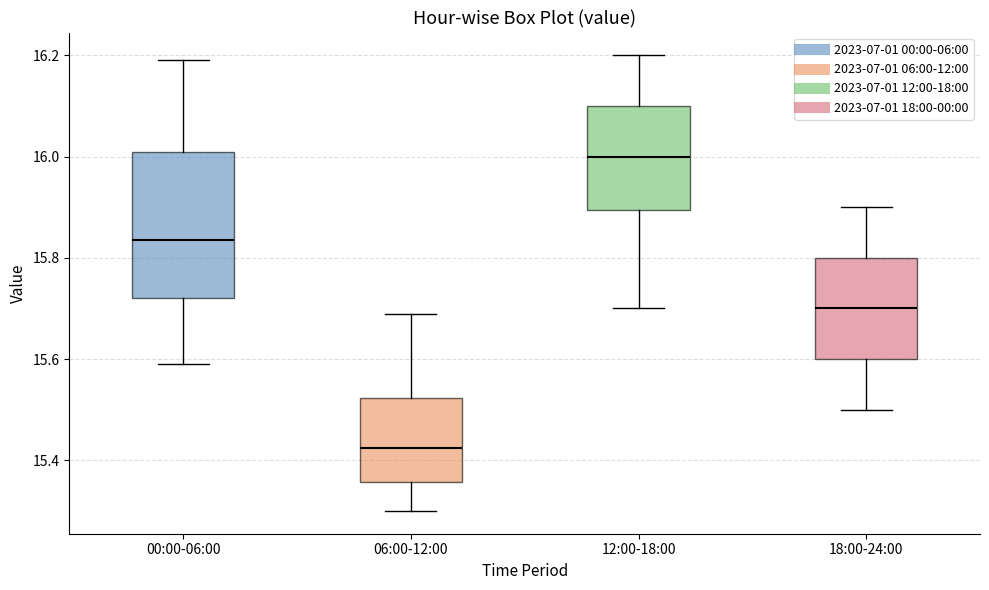

Which box has the lowest median line?

06:00-12:00